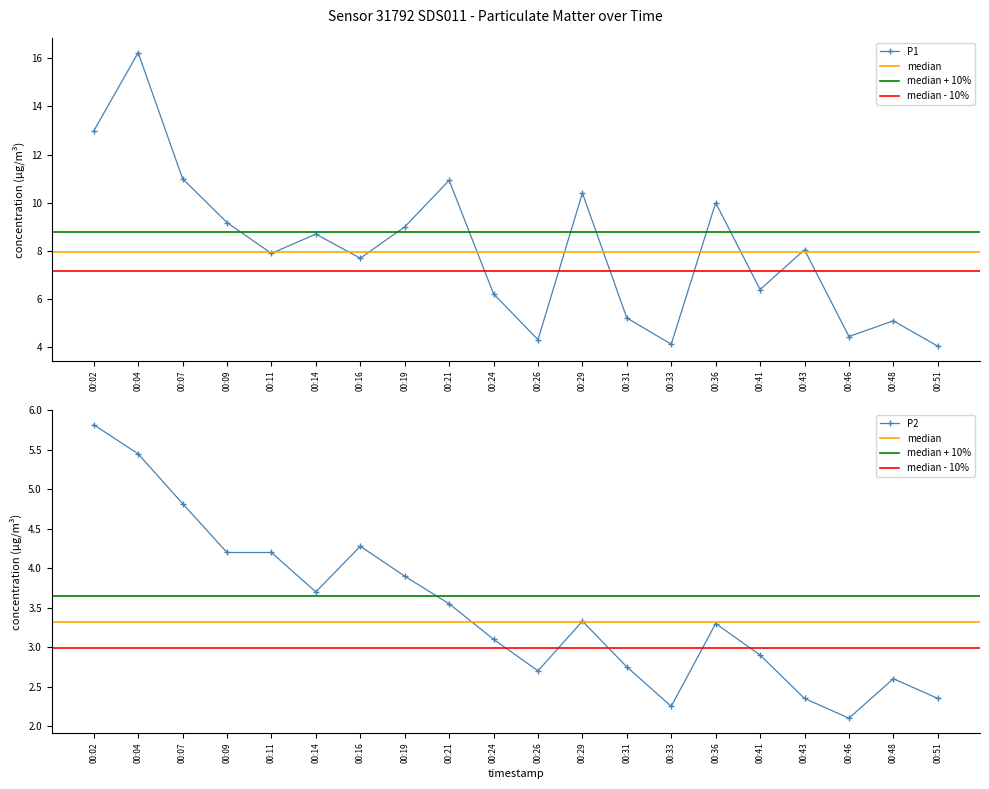

Reading right to left, list all the values displayed in this chart.

P1: 4.0	5.1	4.5	8.1	6.4	10.0	4.1	5.2	10.4	4.3	6.2	10.9	9.0	7.7	8.7	7.9	9.2	11.0	16.2	13.0
P2: 2.4	2.6	2.1	2.4	2.9	3.3	2.2	2.8	3.3	2.7	3.1	3.5	3.9	4.3	3.7	4.2	4.2	4.8	5.5	5.8